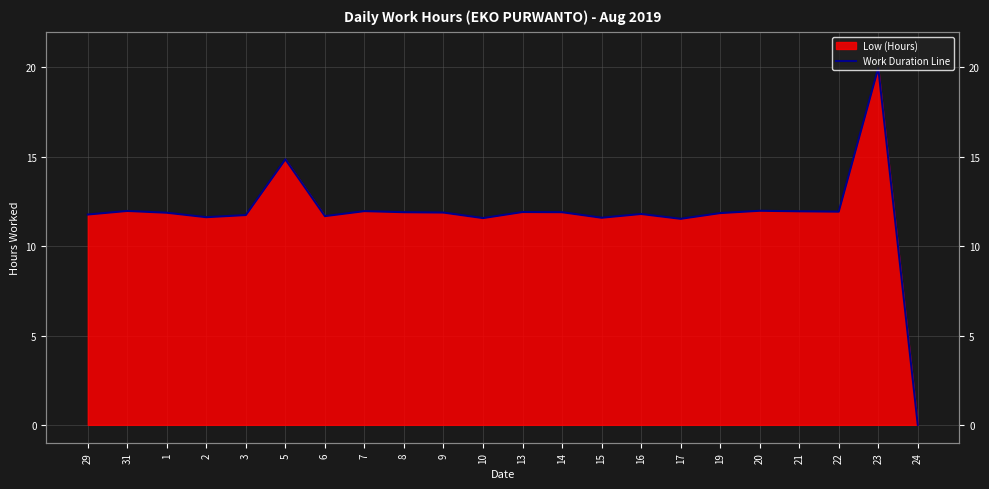

Reading left to right, list all the values displayed in this chart.

11.8	12.0	11.9	11.6	11.7	14.9	11.7	12.0	11.9	11.9	11.6	11.9	11.9	11.6	11.8	11.5	11.8	12.0	11.9	11.9	20.0	0.0